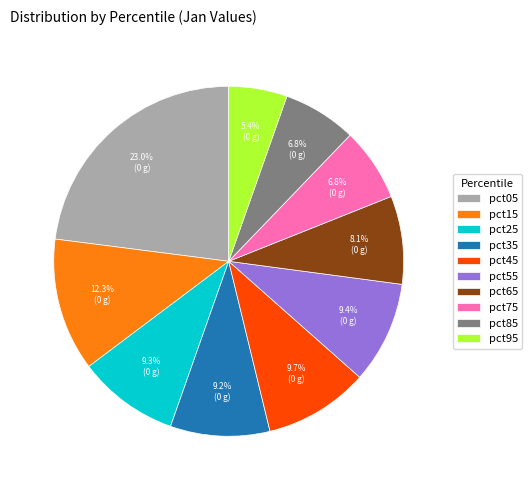

How many segments does this pie chart have?

10